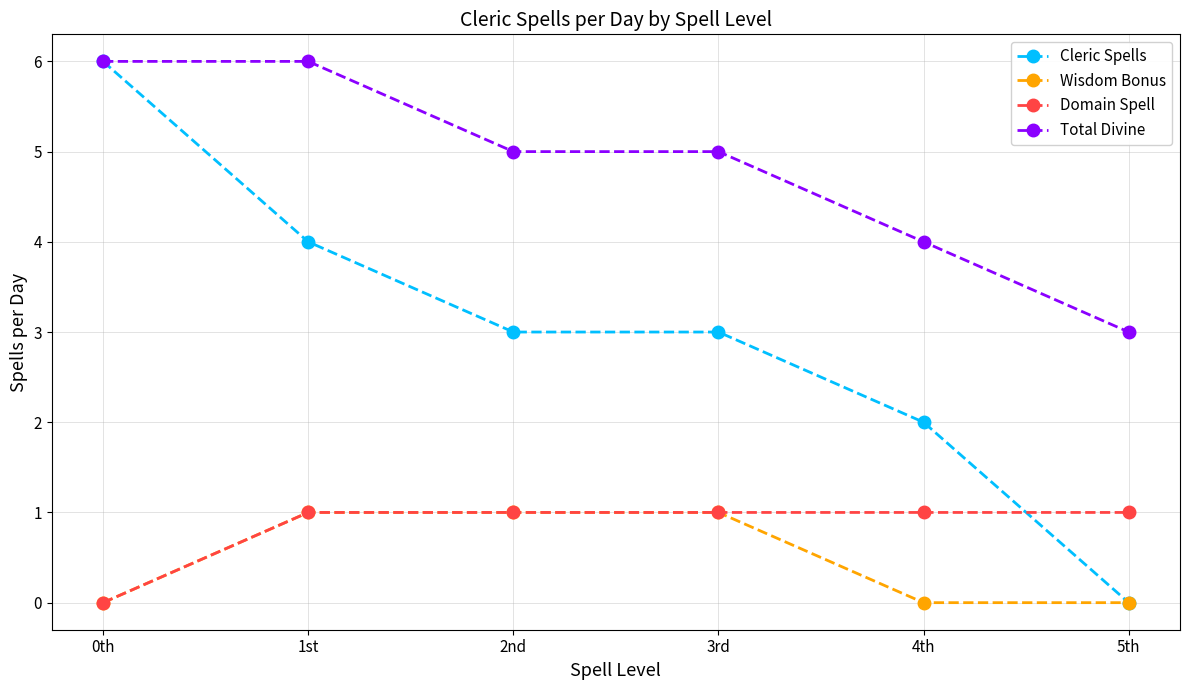

True or false: Total Divine and Wisdom Bonus cross at least once.

False